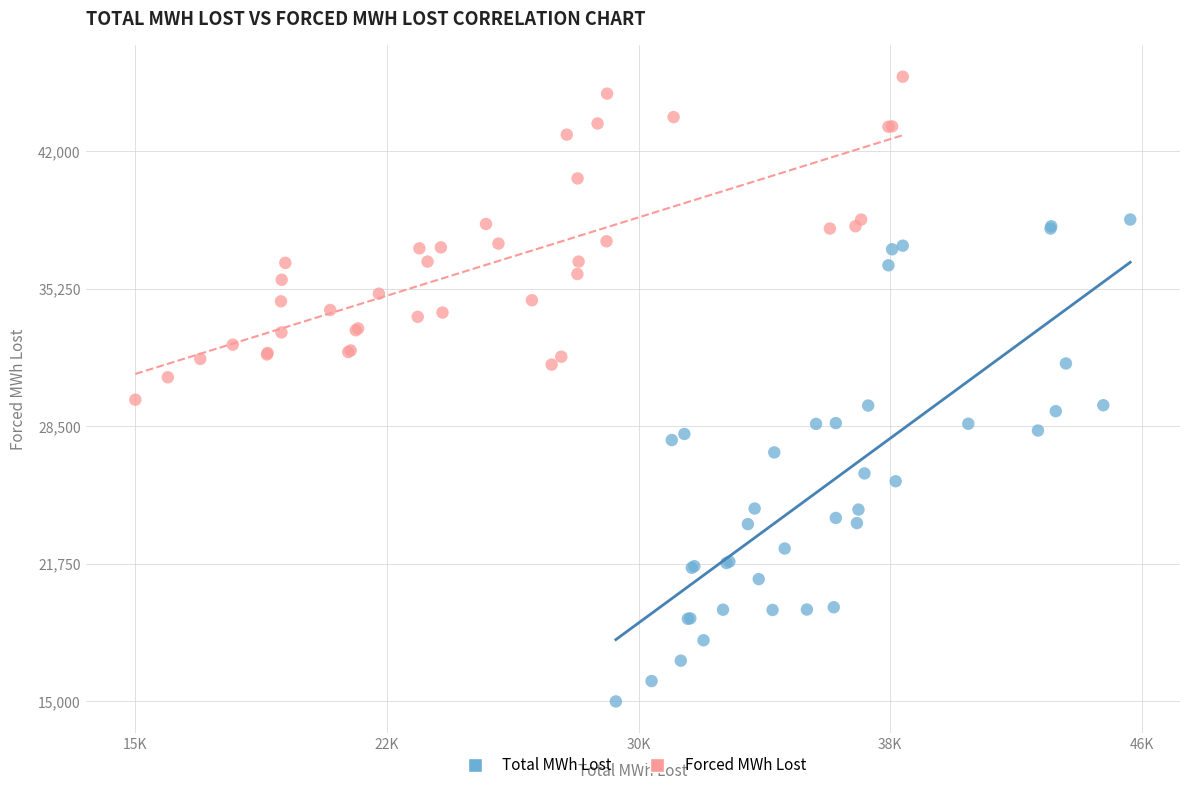

Which series reaches the minimum Y coordinate?

Total MWh Lost